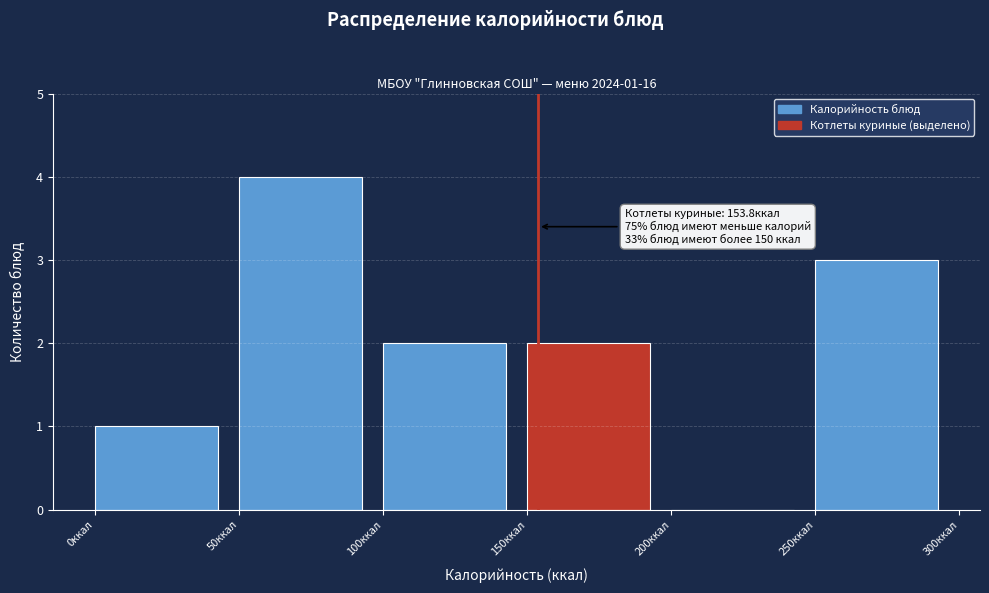

Over which range of the x-axis is the bar tallest?

50 to 100